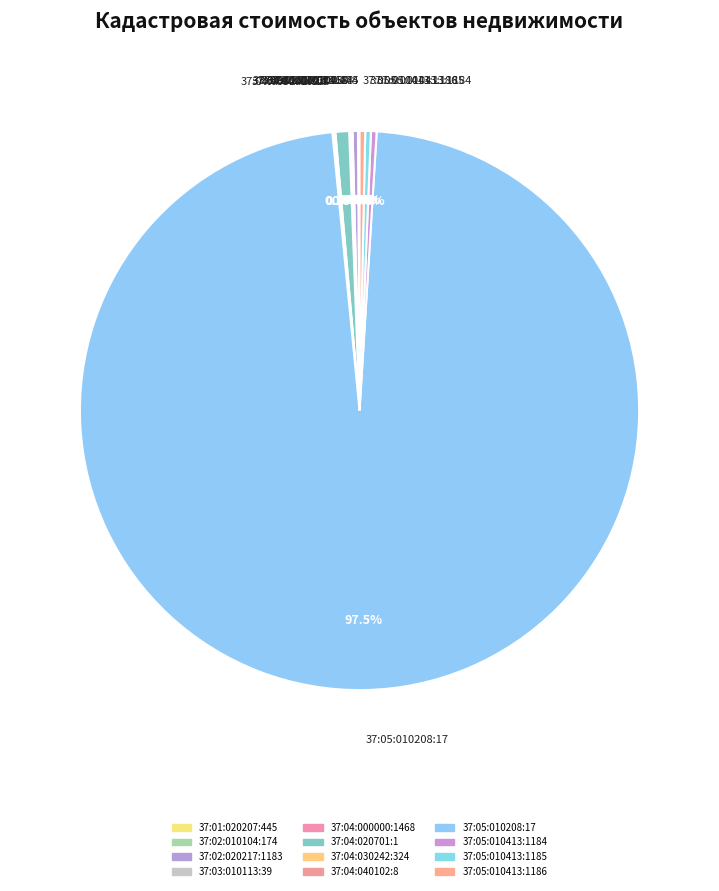

What is the majority slice?

37:05:010208:17